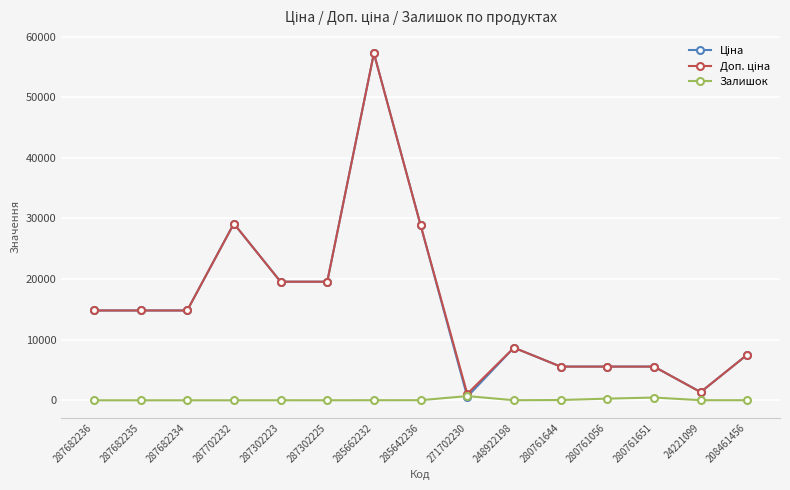

At how many categories does at least one series exceed 4544?

13